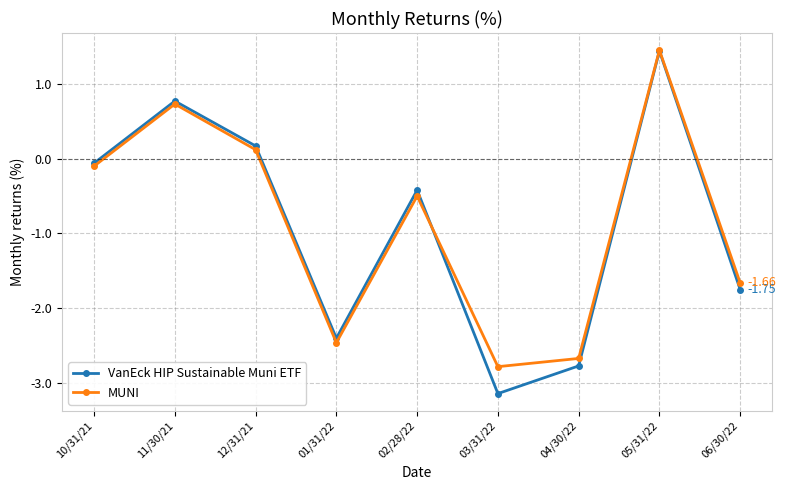

In MUNI, how many points are lower than both neighbors (excluding endpoints)?

2